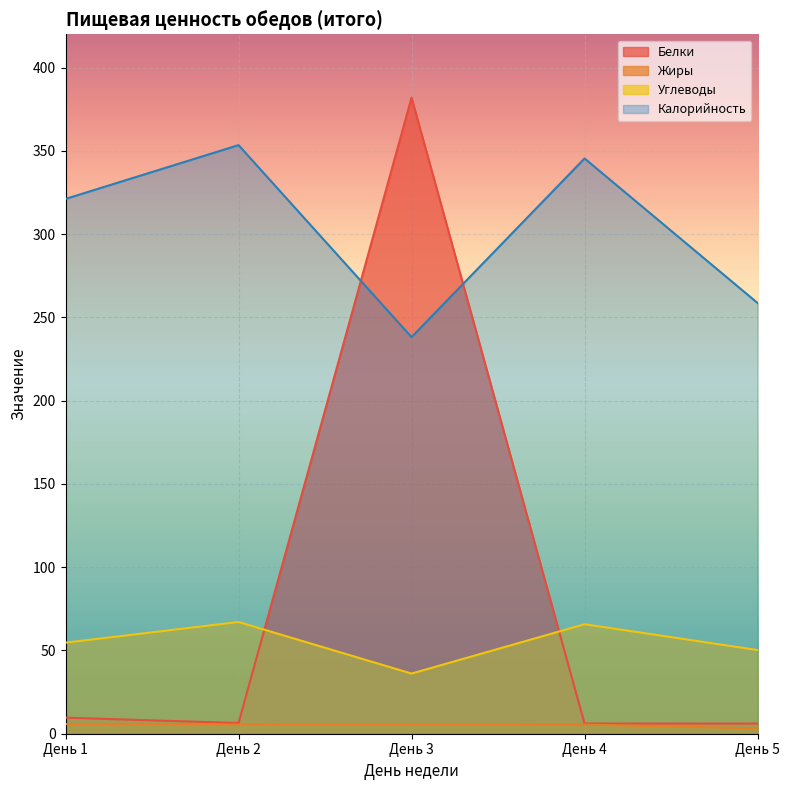

Reading right to left, extract all data points from this chart.

Белки: 6.1	6.1	382.0	6.4	9.6
Жиры: 3.2	5.5	5.8	5.5	5.8
Углеводы: 50.3	65.7	36.1	67.1	54.7
Калорийность: 258.6	345.4	238.2	353.4	321.1